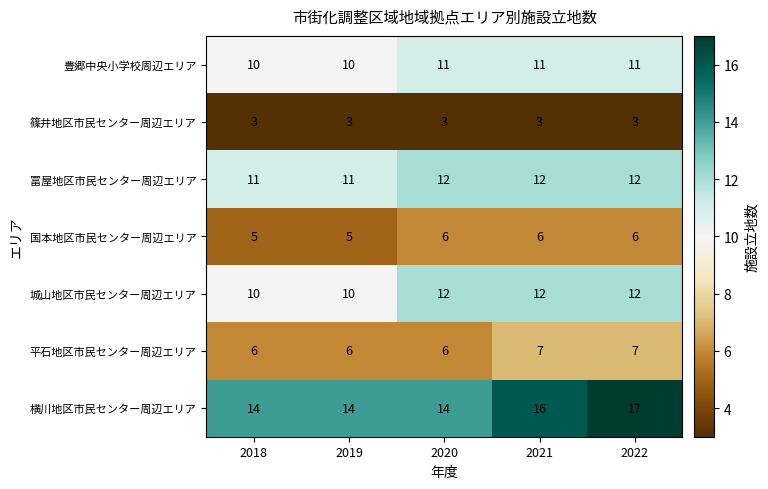

How many series are shown in this chart?

7